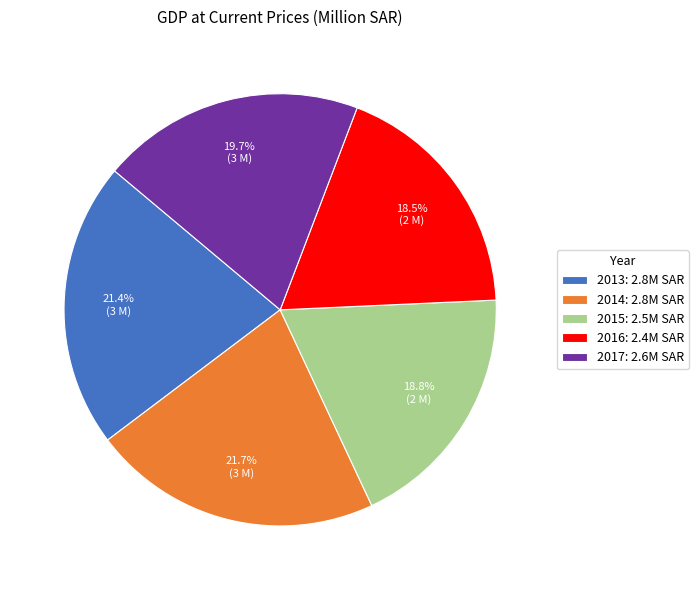

Does 2013 account for over 50% of the chart?

No